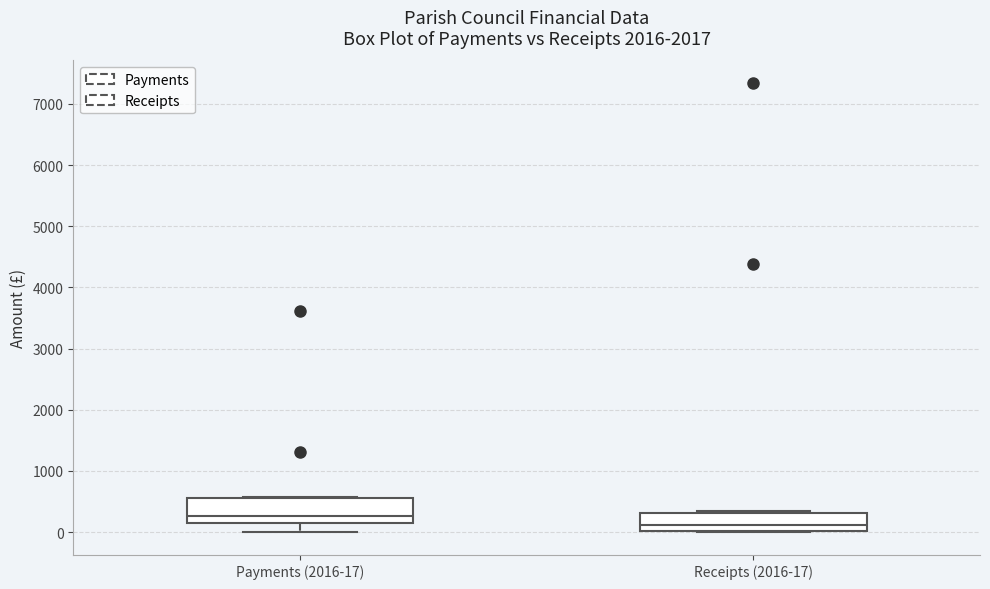

Where is the lower edge of the box for Payments (2016-17) on the y-axis? The values are not printed on the chart, so give them approximately, as read against the axis.

100